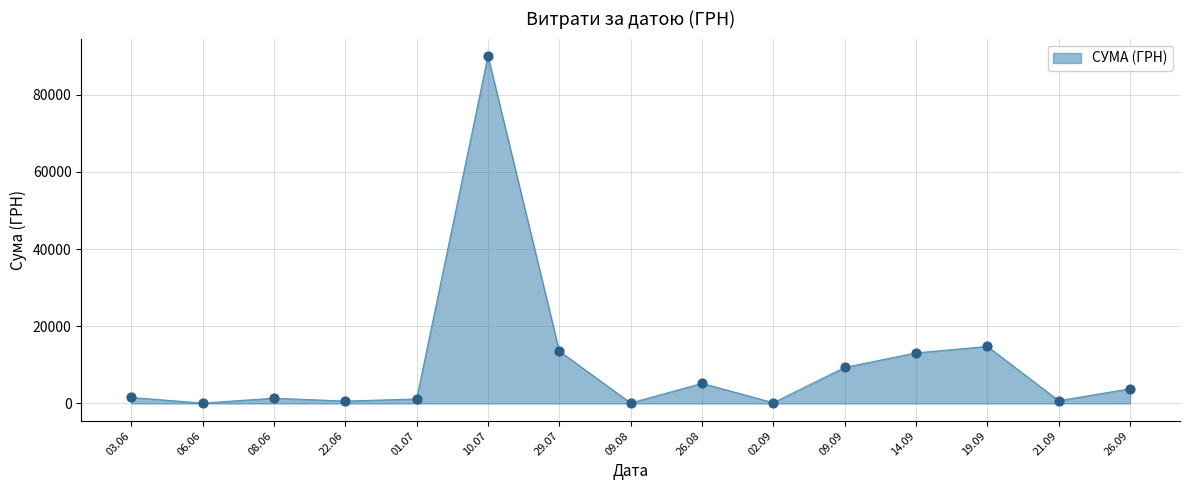

Which has a higher value, 19.09 or 09.09?

19.09